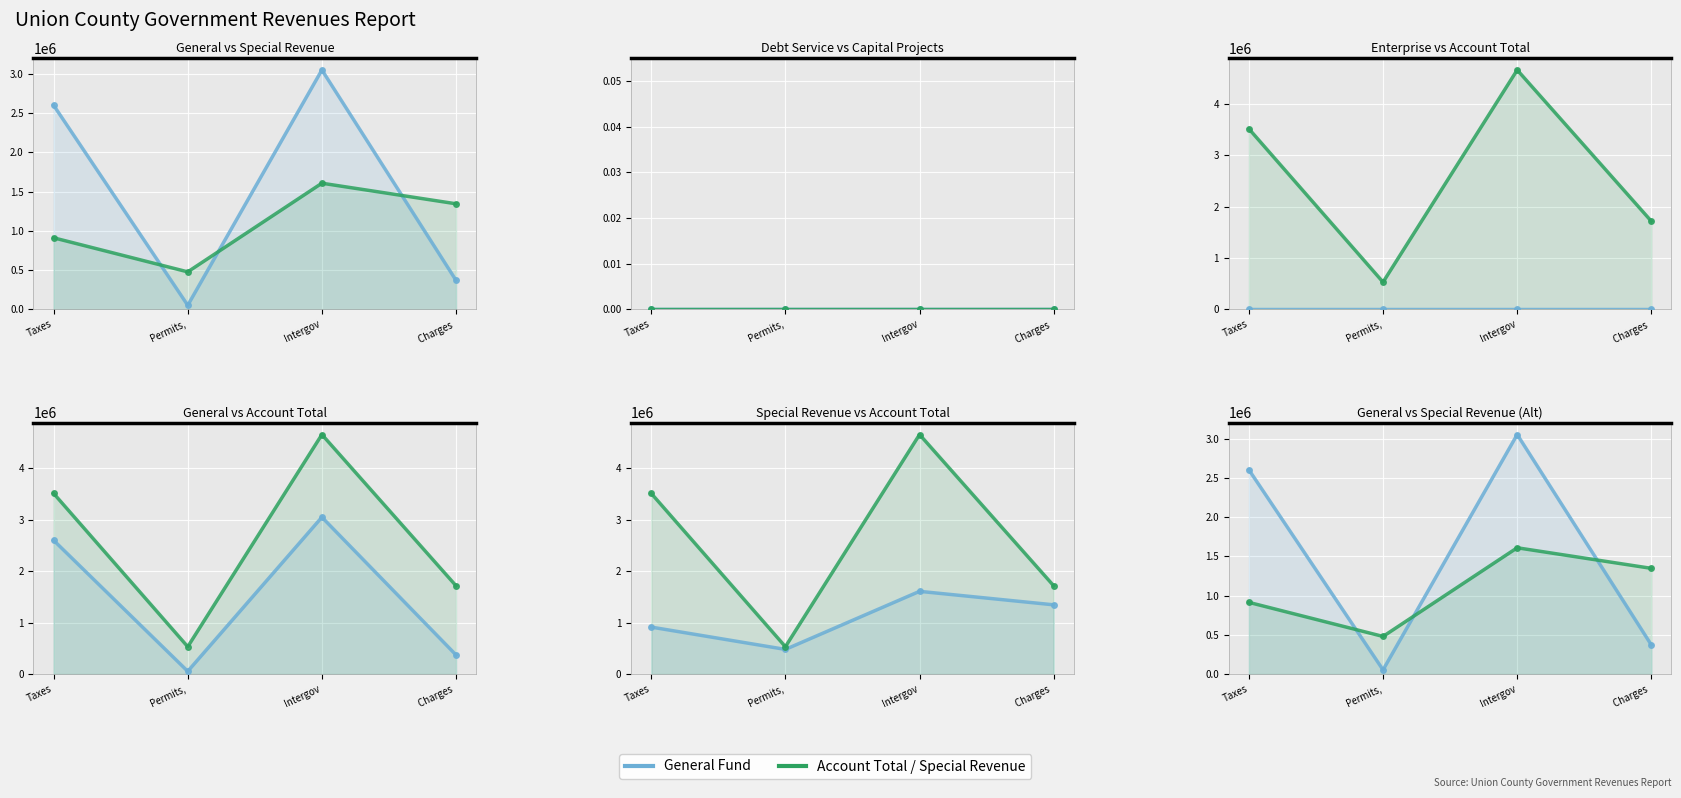

At which label is Capital Projects closest to 0?

Taxes